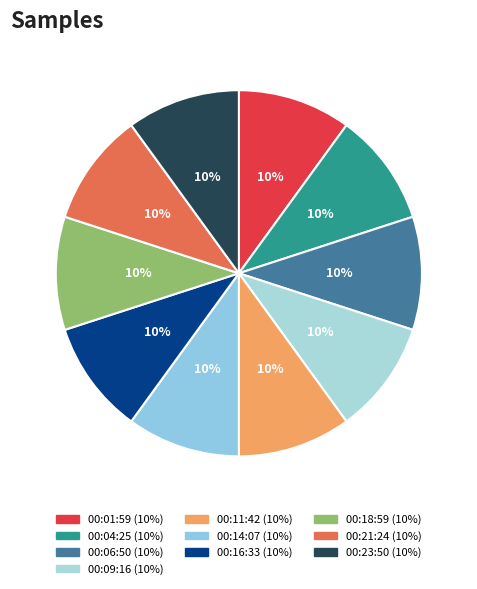

Count the number of slices in the pie.

10